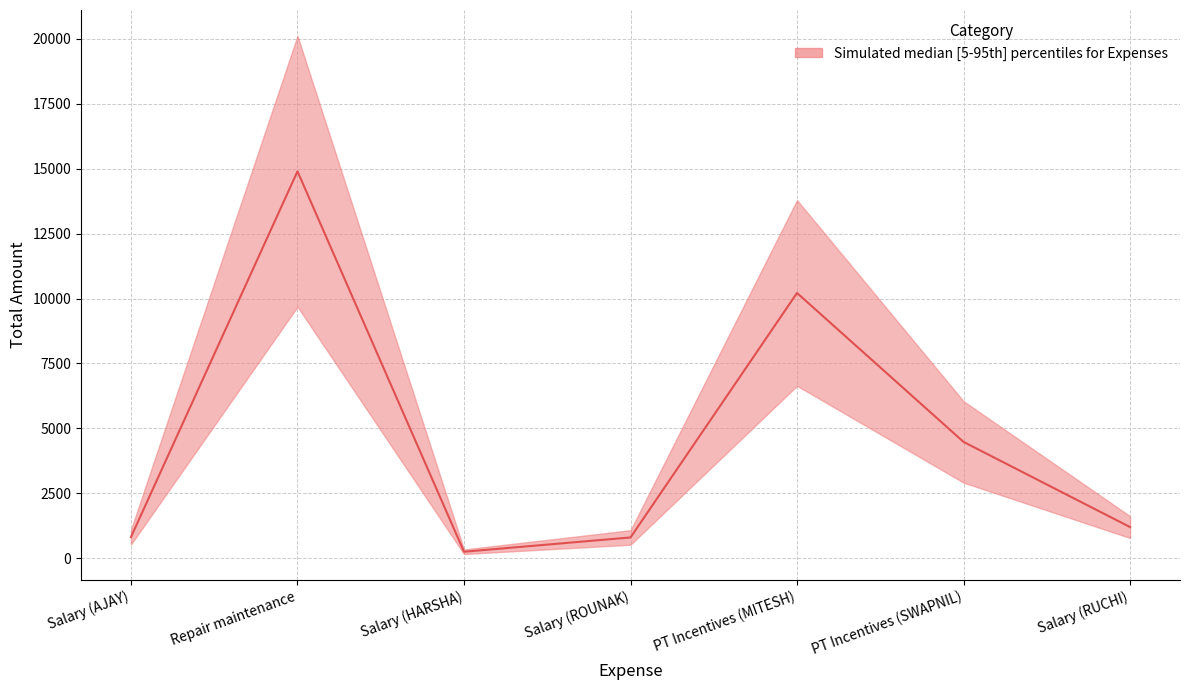

List the labels in order of value, smallest first.

Salary (HARSHA), Salary (ROUNAK), Salary (AJAY), Salary (RUCHI), PT Incentives (SWAPNIL), PT Incentives (MITESH), Repair maintenance